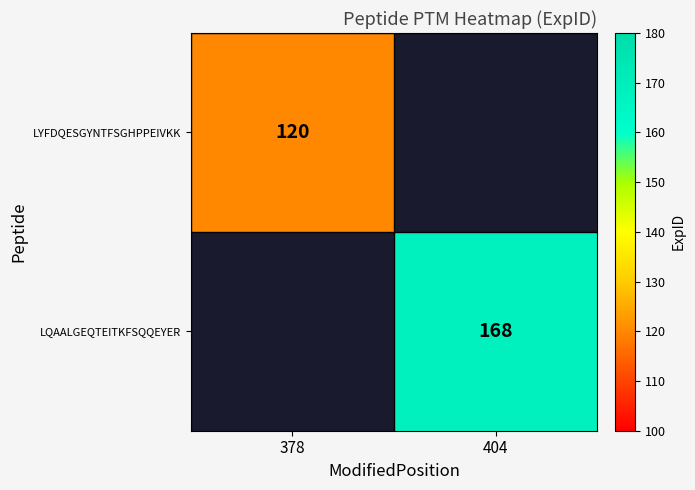

Is it true that LQAALGEQTEITKFSQQEYER equals 47 at 404?

False